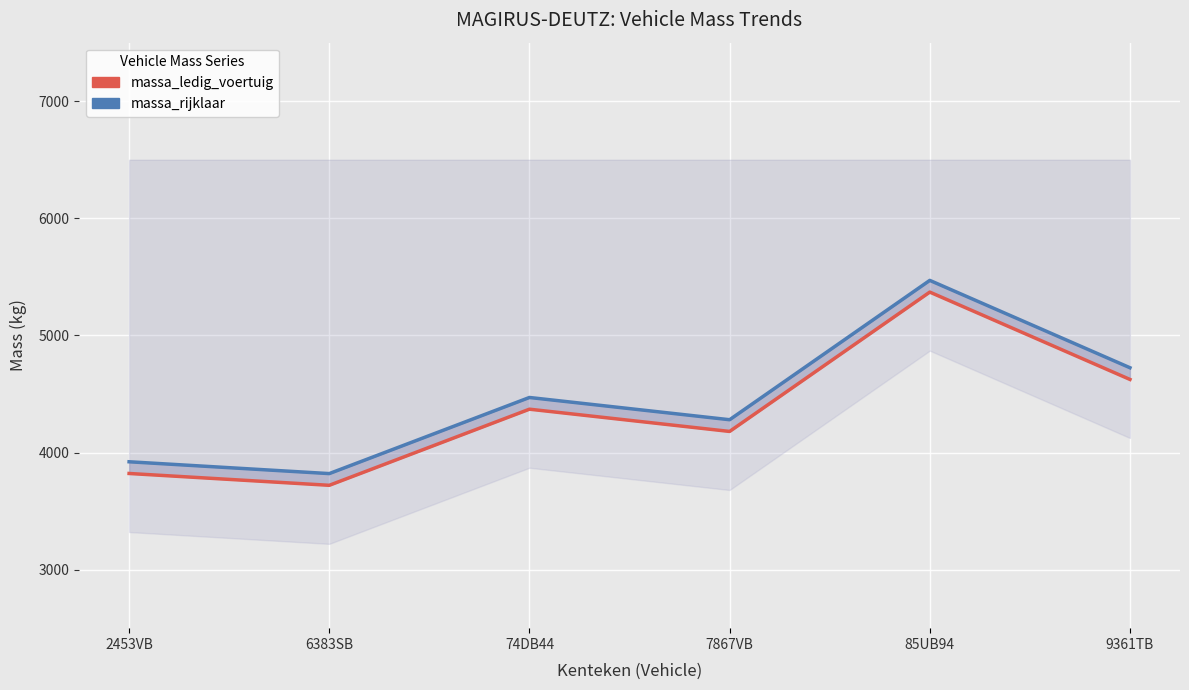

What is the difference between the massa_rijklaar values at 2453VB and 6383SB?

101